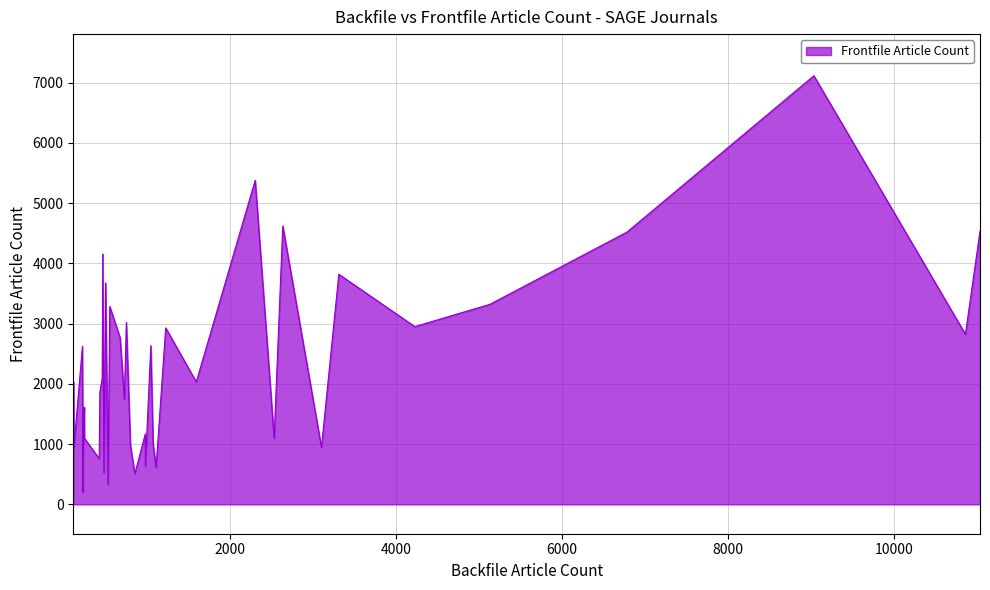

What is the difference between the maximum and minimum values?

6911